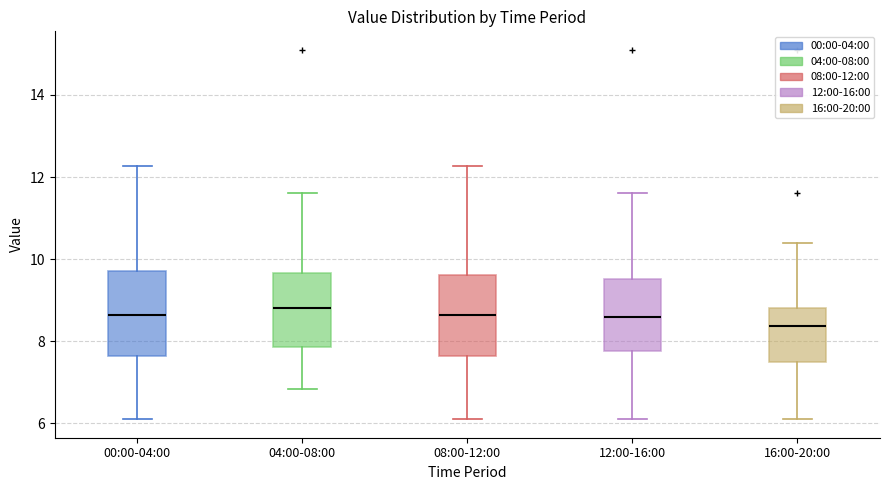

Where does the median line of the box for 00:00-04:00 sit on the y-axis? The values are not printed on the chart, so give them approximately, as read against the axis.

8.6